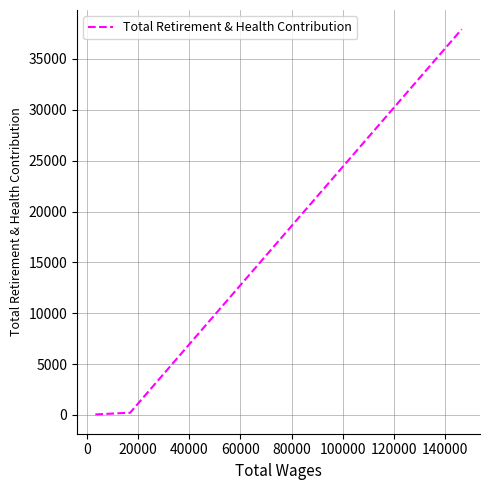

What is the sum of all values?

38602